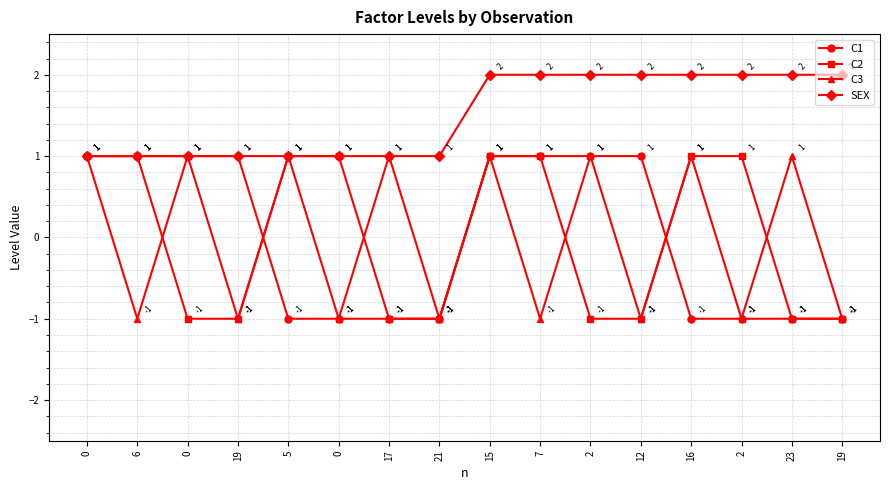

How many positive values does the C3 series have?

8